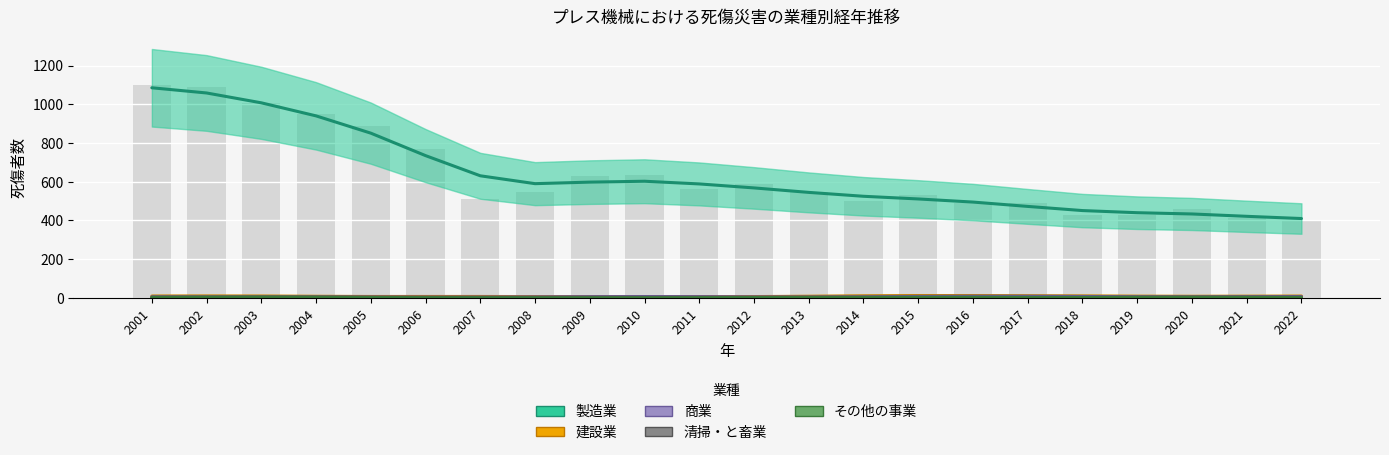

Reading right to left, extract all data points from this chart.

製造業: 399	413	460	430	426	488	490	533	498	545	587	565	634	629	549	512	768	890	948	1005	1092	1100
建設業: 9	10	6	6	15	5	15	13	10	8	5	7	6	7	5	9	8	5	8	10	11	8
商業: 8	6	3	4	10	7	10	8	5	3	3	8	8	7	3	5	3	4	7	3	5	6
清掃・と畜業: 3	5	1	5	1	2	1	3	2	2	2	3	2	5	0	1	2	2	5	3	2	2
その他の事業: 0	3	4	4	0	1	7	2	1	4	2	0	0	0	1	0	2	0	4	6	4	1